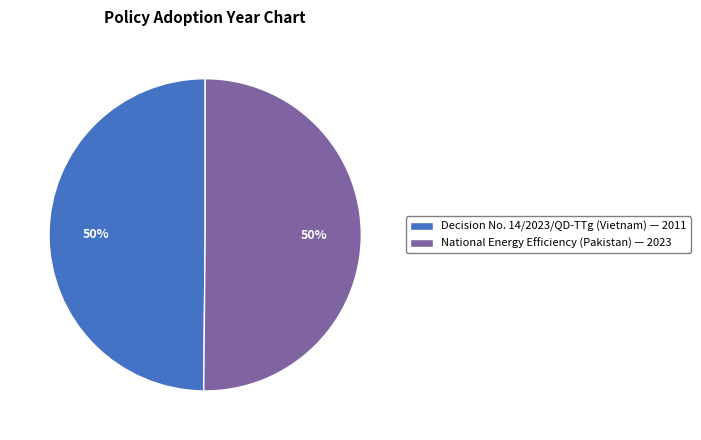

Do Decision No. 14/2023/QD-TTg (Vietnam) — 2011 and National Energy Efficiency (Pakistan) — 2023 together represent more than half of the pie?

Yes